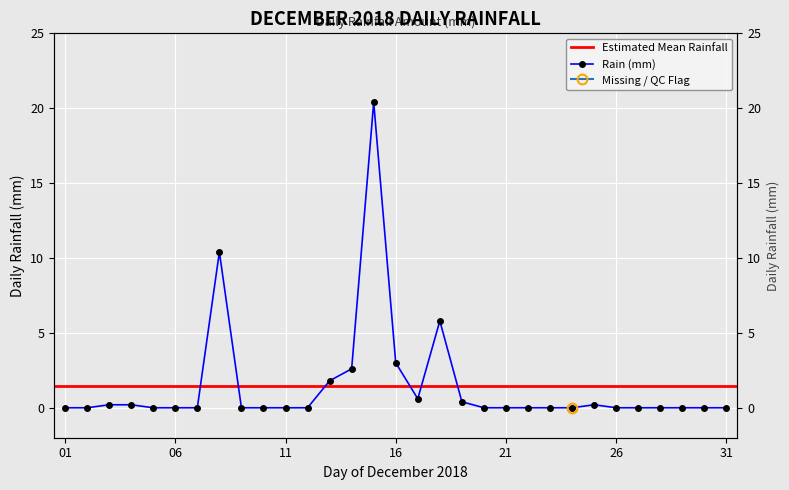

How many points are higher than both their immediate neighbors (excluding endpoints)?

4